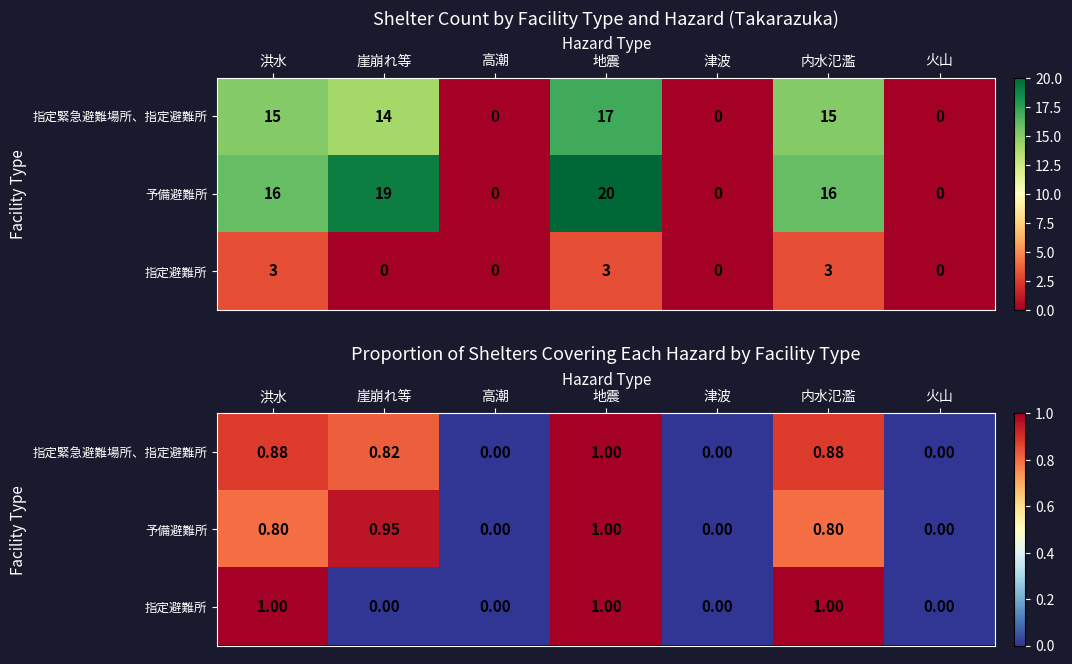

The value of 予備避難所 at 地震 is 1.7. True or false?

False